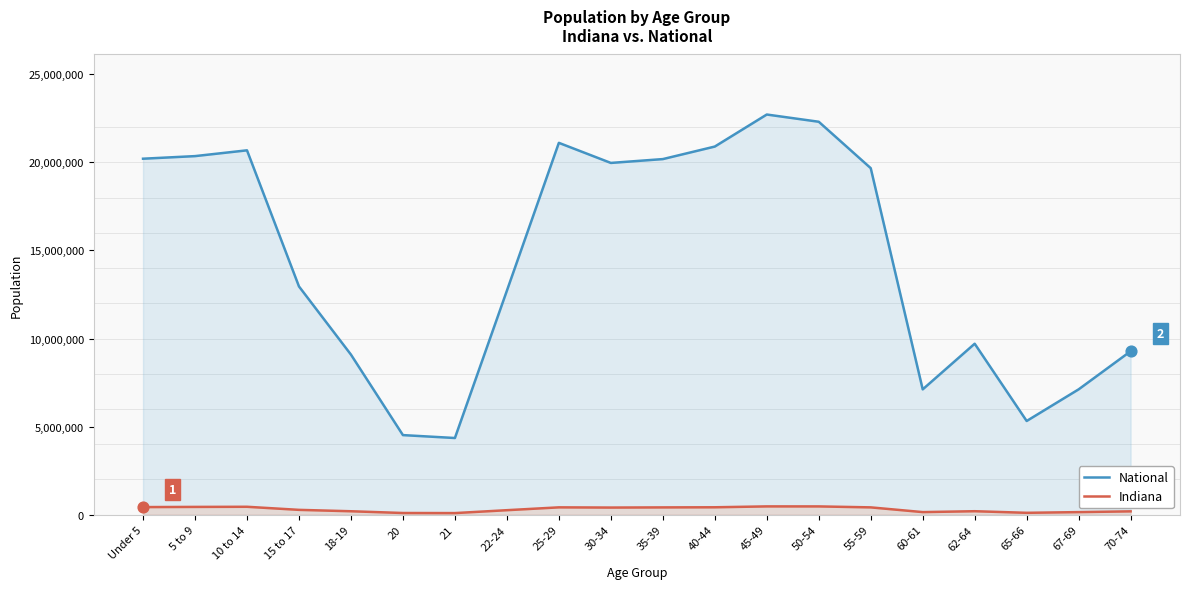

Which series contains the highest Y value?

National